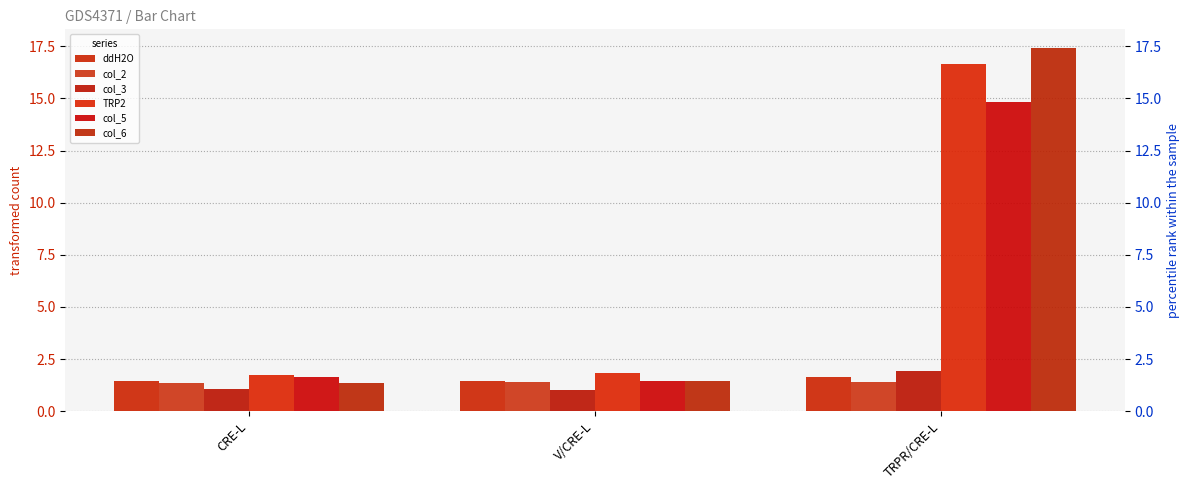

What is the minimum value for col_5?

1.4